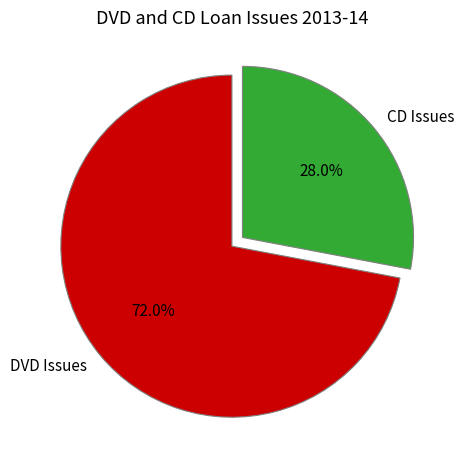

Combined, do DVD Issues and CD Issues account for over 50%?

Yes